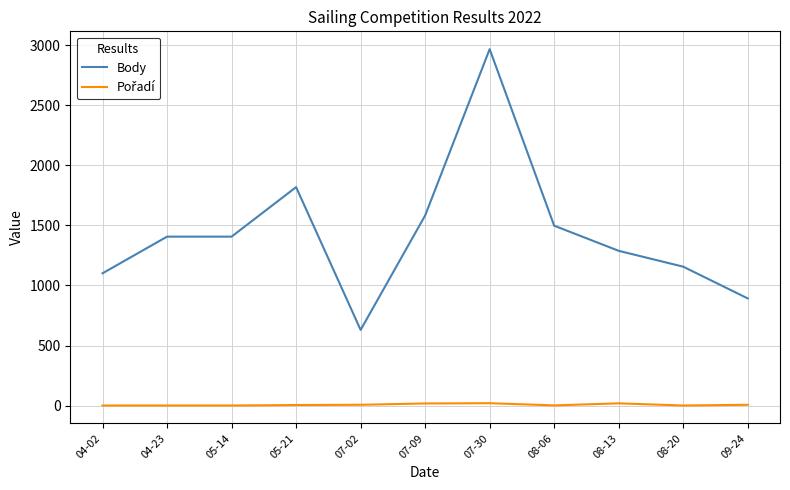

Does the chart have visible grid lines?

Yes